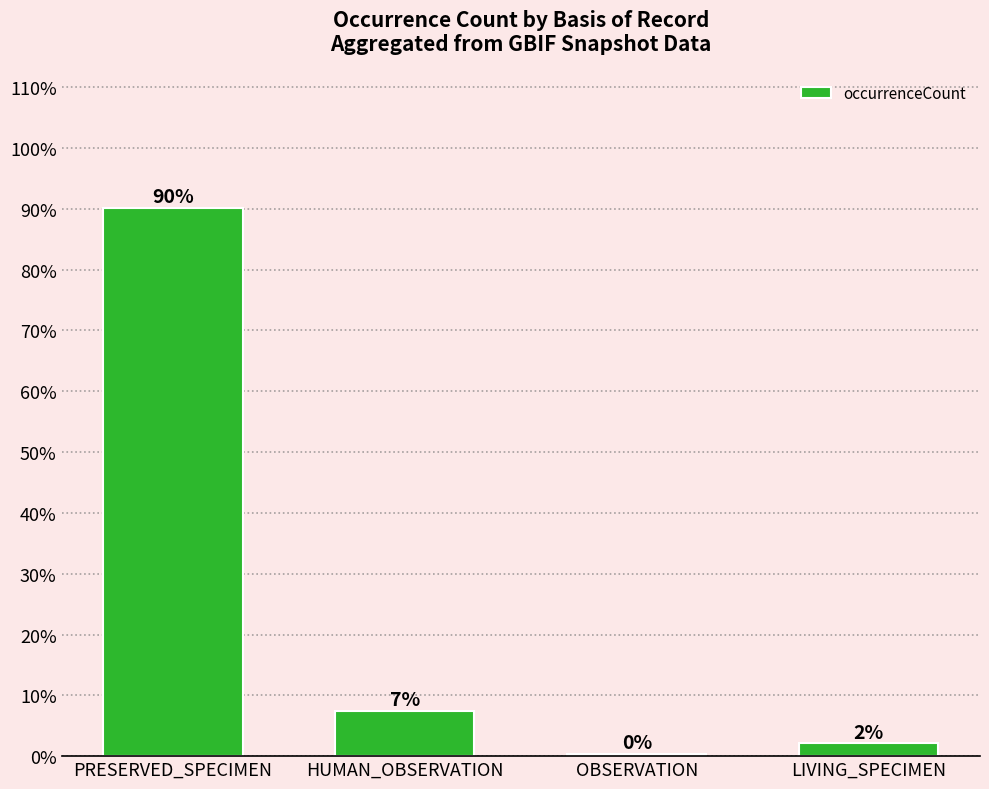

True or false: the data shows 2.9 at LIVING_SPECIMEN.

False